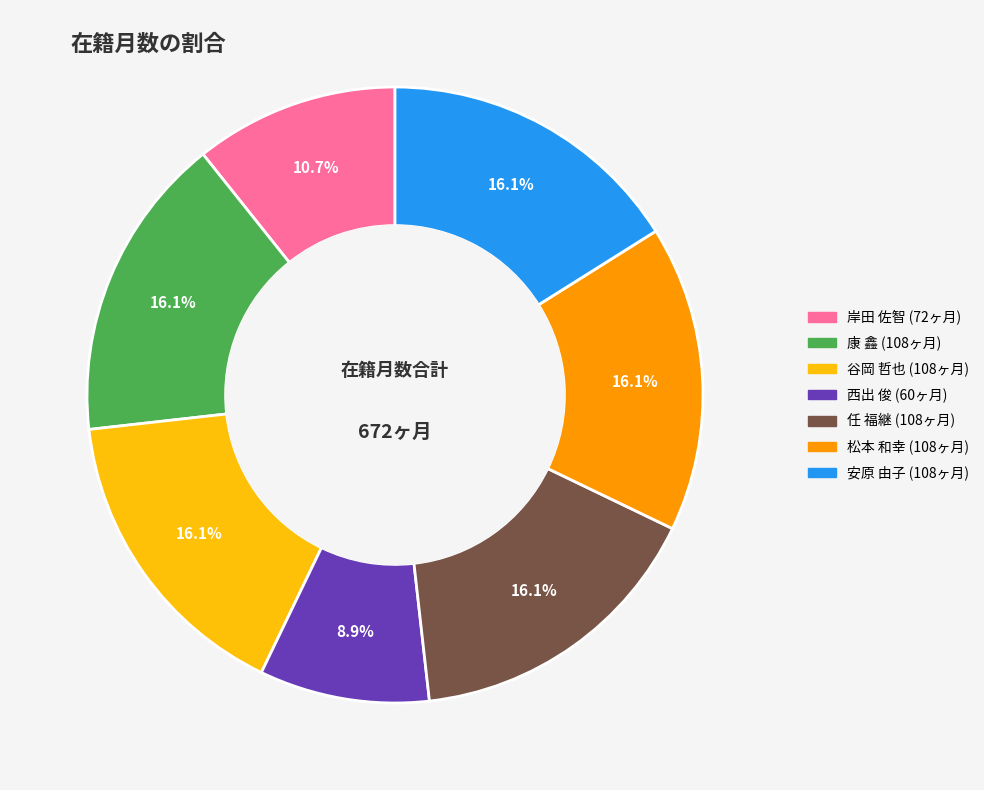

Is there any slice that represents more than half of the pie?

No